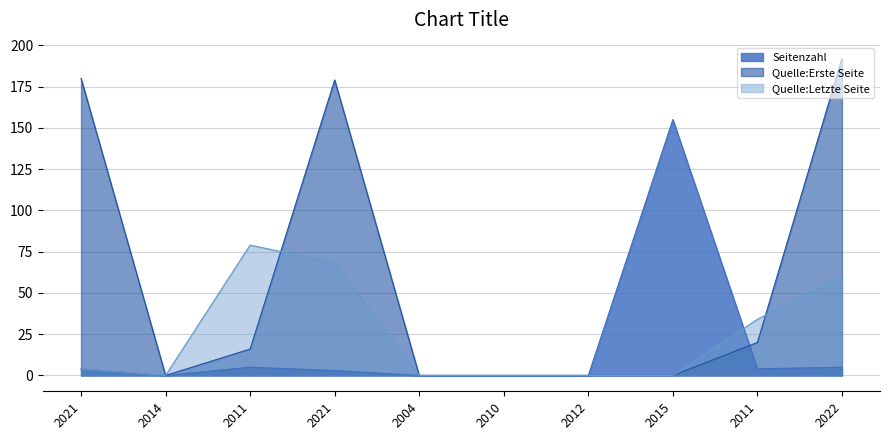

How many intersections are there between Quelle:Erste Seite and Quelle:Letzte Seite?

2